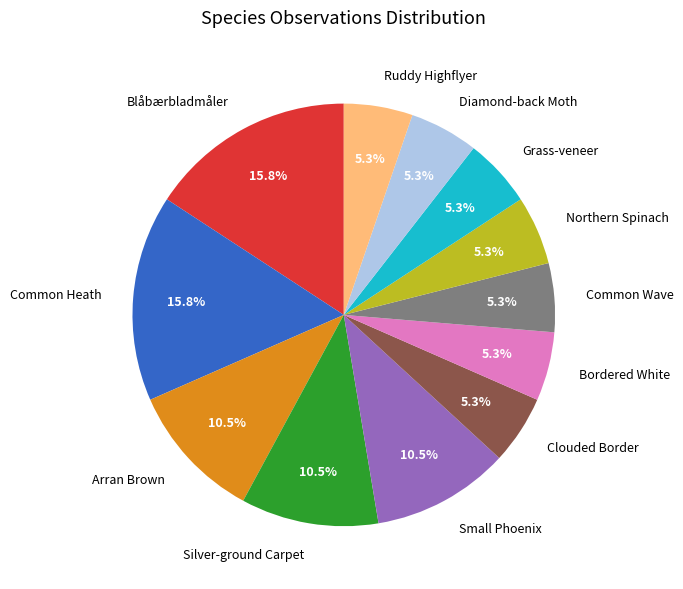

Is Common Wave the majority of the pie?

No